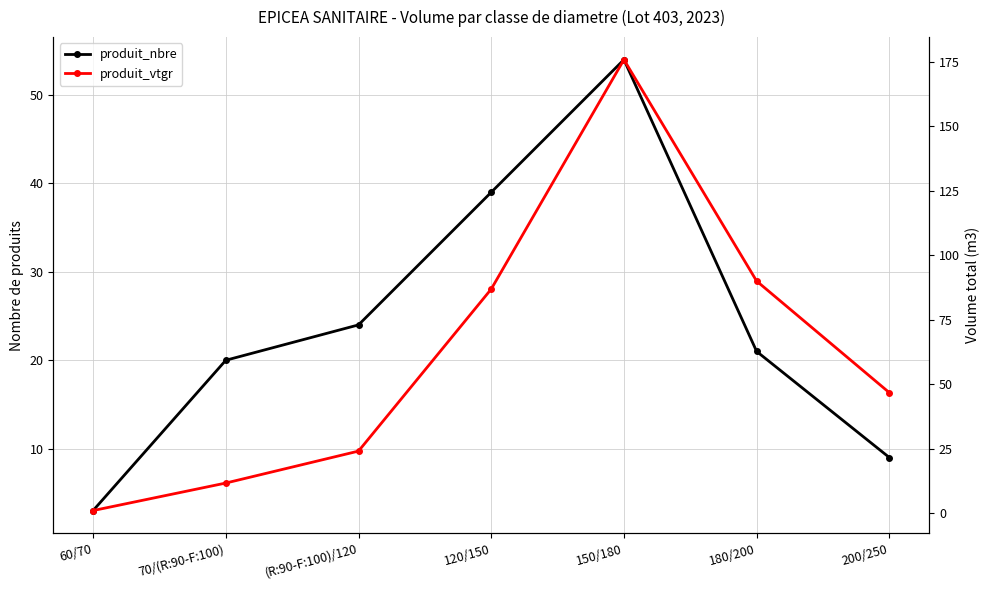

Rank the categories by produit_vtgr value from lowest to highest.

60/70, 70/(R:90-F:100), (R:90-F:100)/120, 200/250, 120/150, 180/200, 150/180